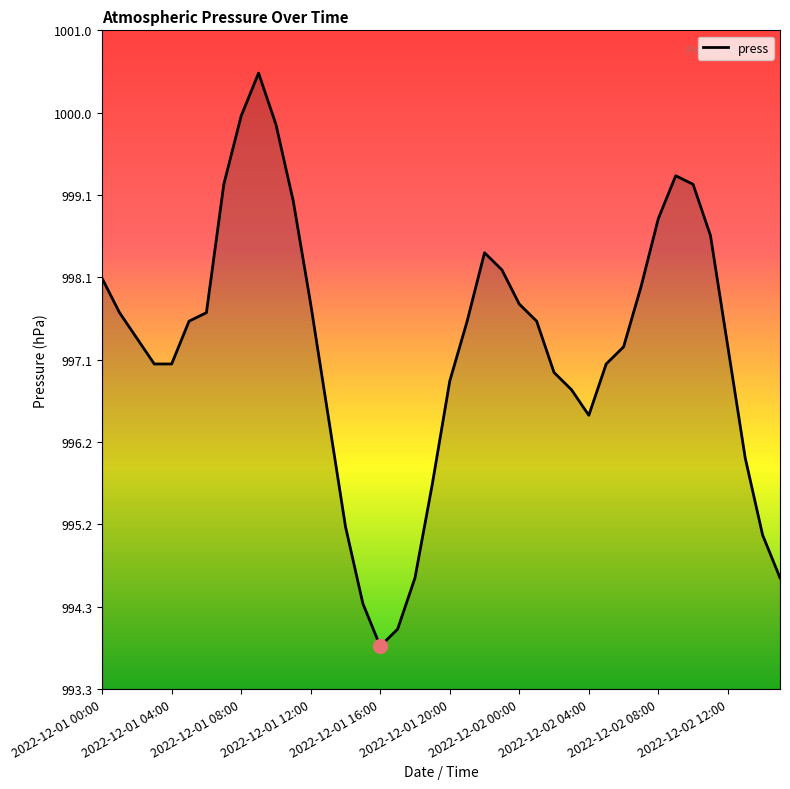

What is the difference between the maximum and minimum values?

6.7